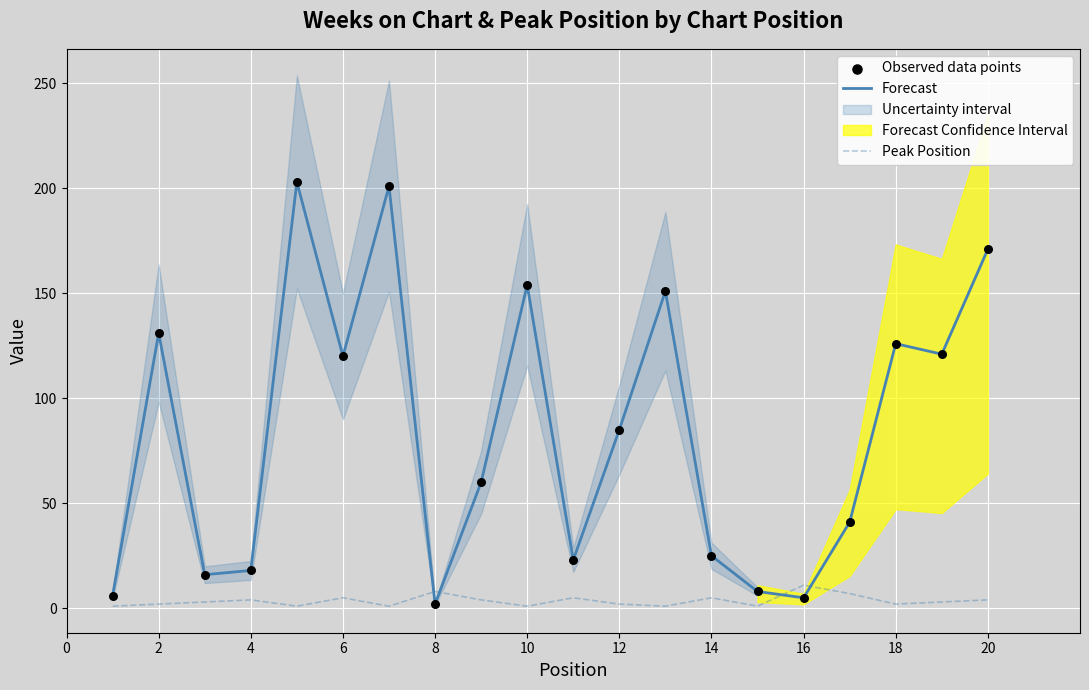

Is it true that Peak Position equals 2 at 12?

True